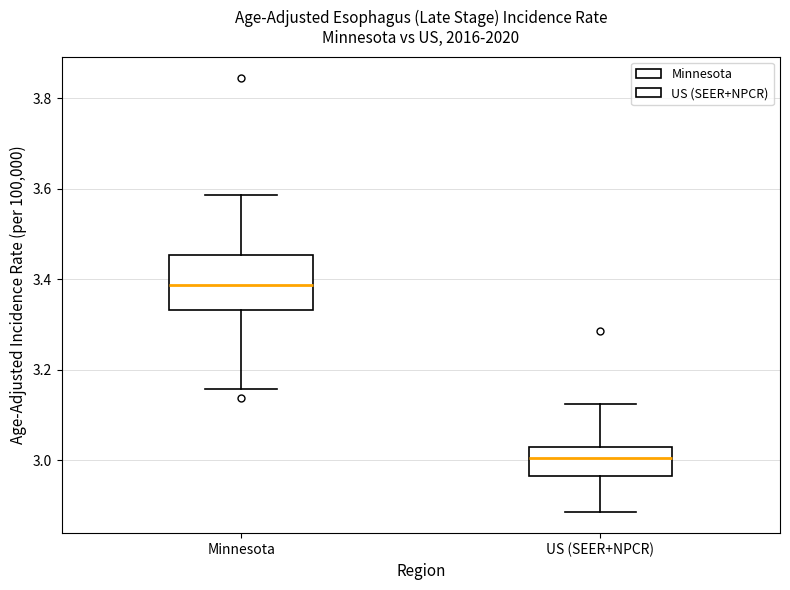

Where is the upper edge of the box for Minnesota on the y-axis? The values are not printed on the chart, so give them approximately, as read against the axis.

3.46